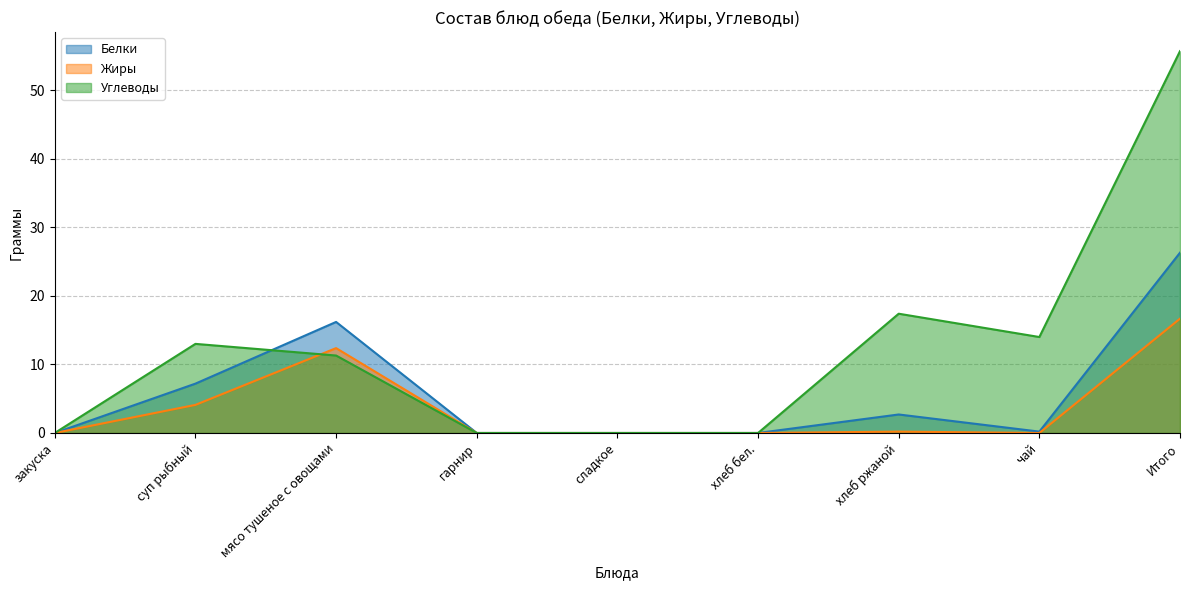

What is the difference between the second highest and minimum values in the Жиры series?

12.4